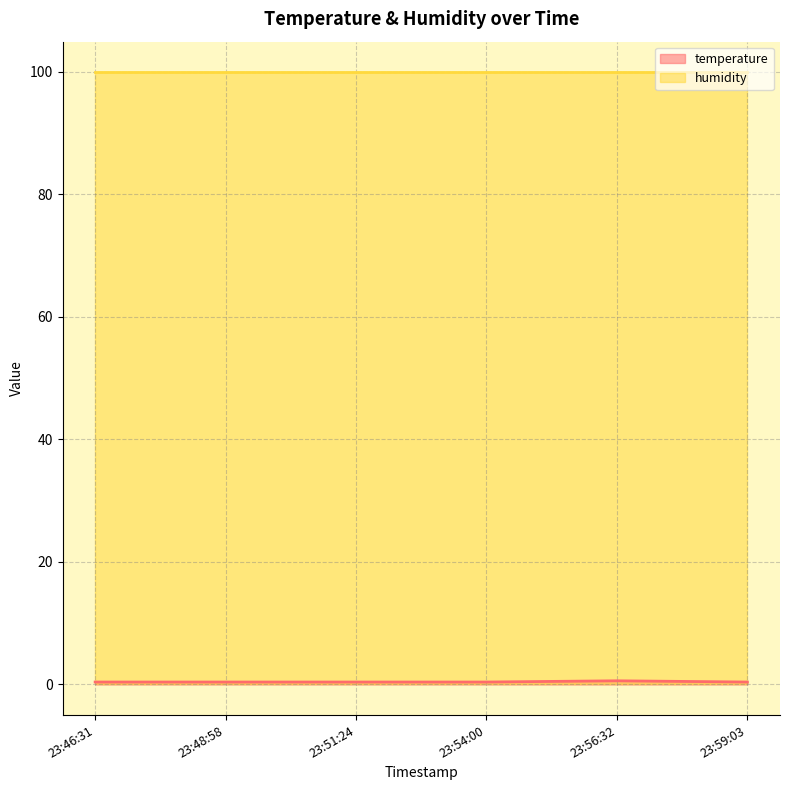

What position from the right is 23:48:58?

5